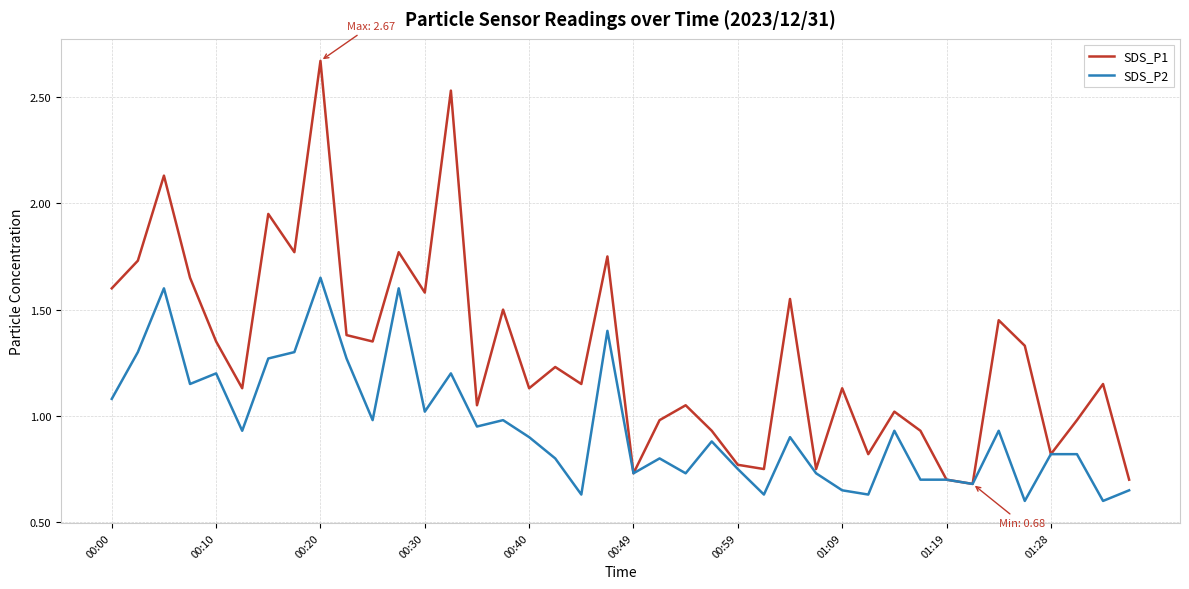

Which series has the largest total across all categories?

SDS_P1